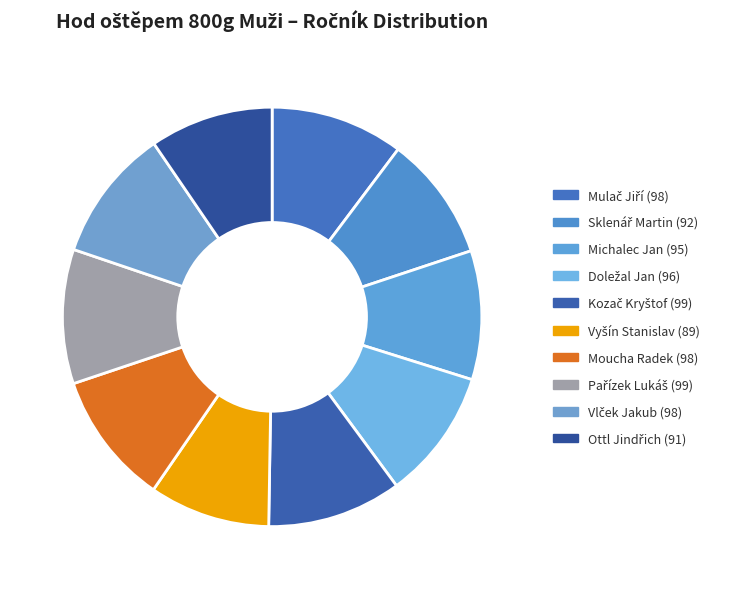

To the nearest percent, what portion does Moucha Radek represent?

10%